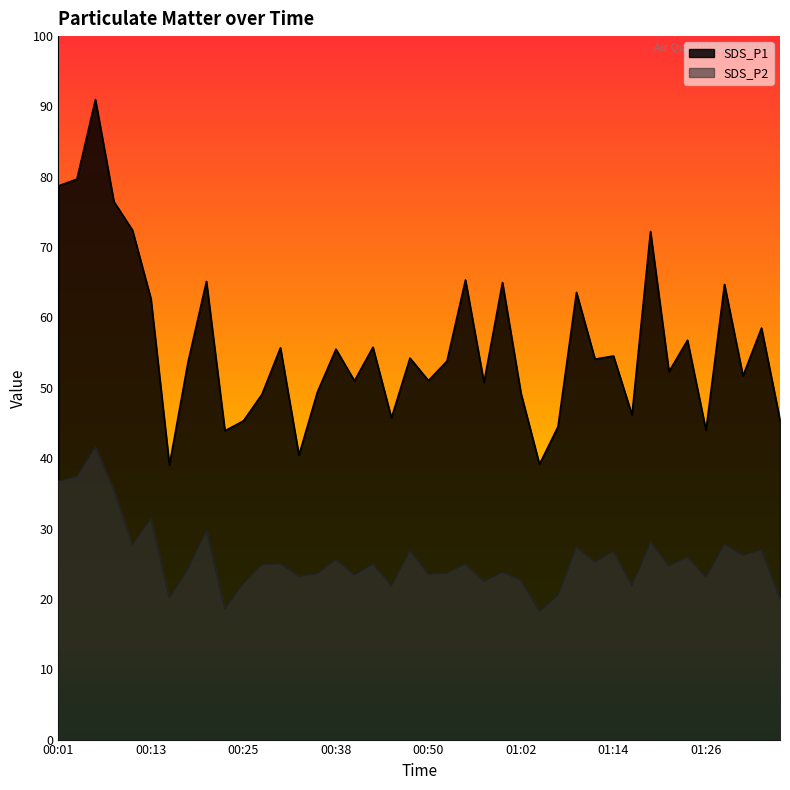

Does the chart have visible grid lines?

No